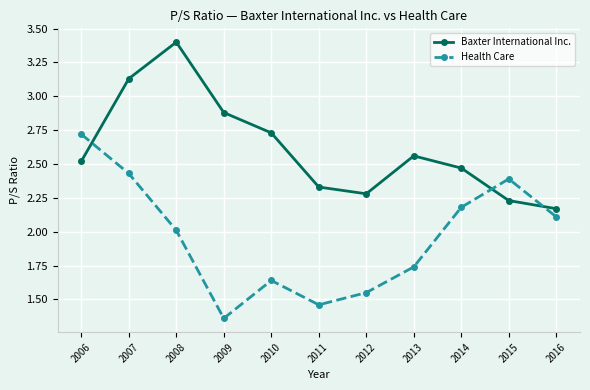

Is the value of Baxter International Inc. at 2008 greater than the value of Health Care at 2010?

Yes